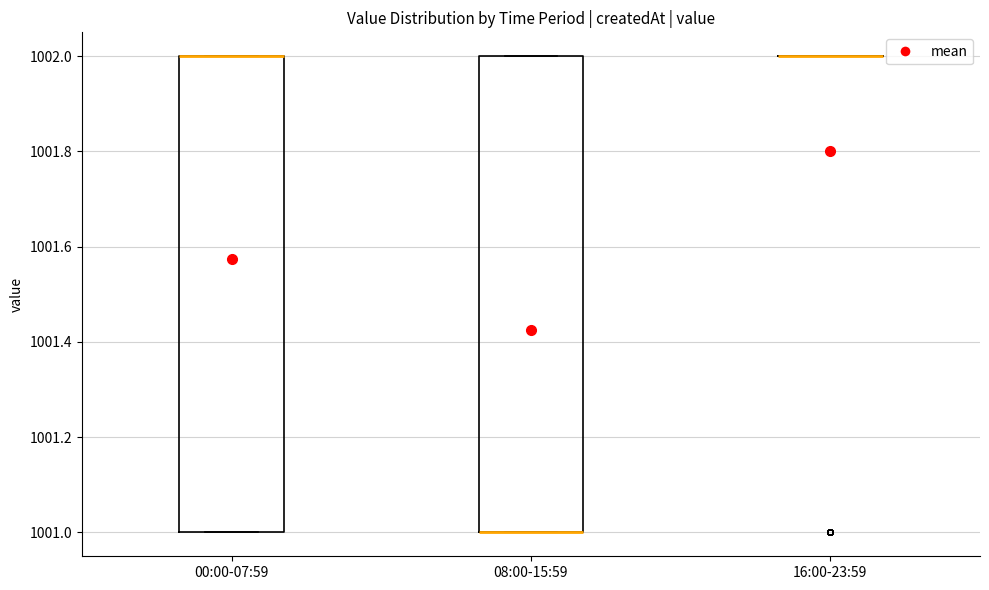

Where is the lower edge of the box for 00:00-07:59 on the y-axis? The values are not printed on the chart, so give them approximately, as read against the axis.

1001